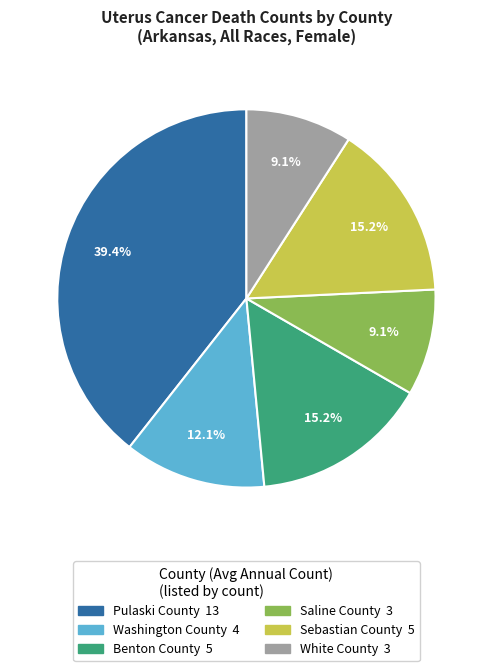

To the nearest percent, what is the difference between the Pulaski County and Washington County slice percentages?

27%